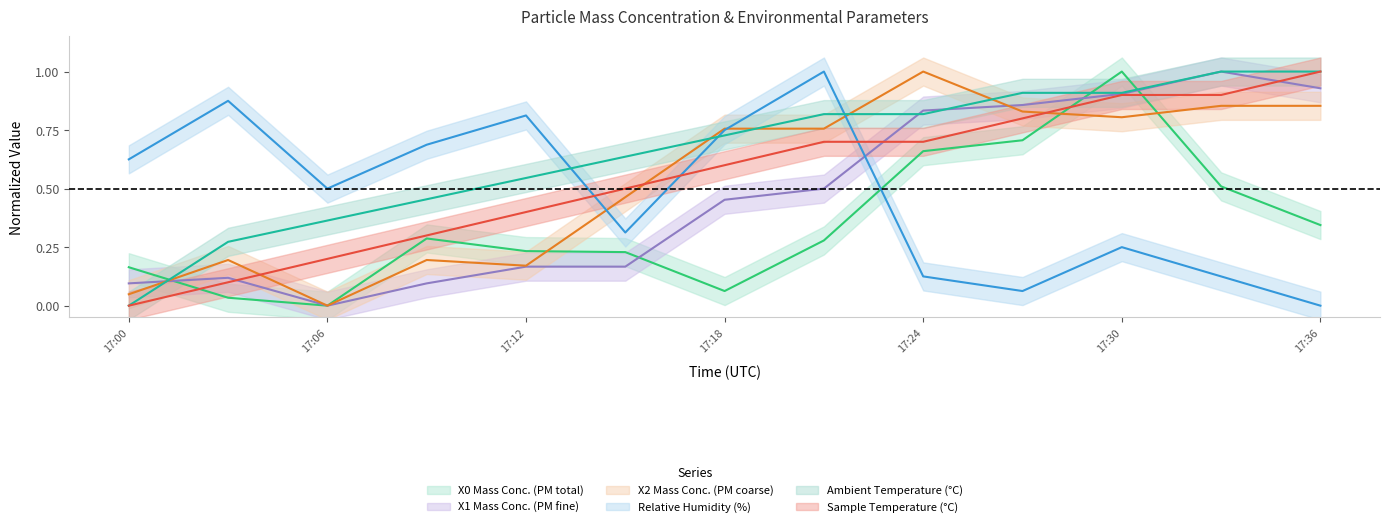

What is the label of the 9th point from the right?

17:12